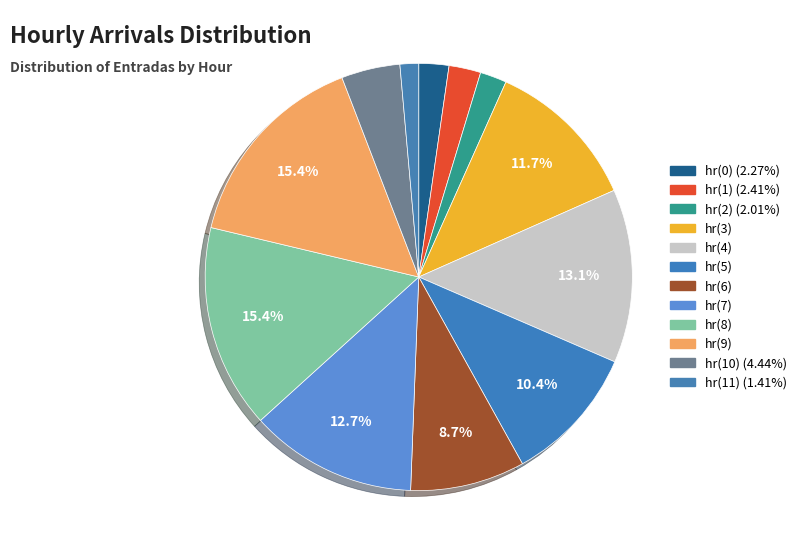

How many slices are in this pie chart?

12